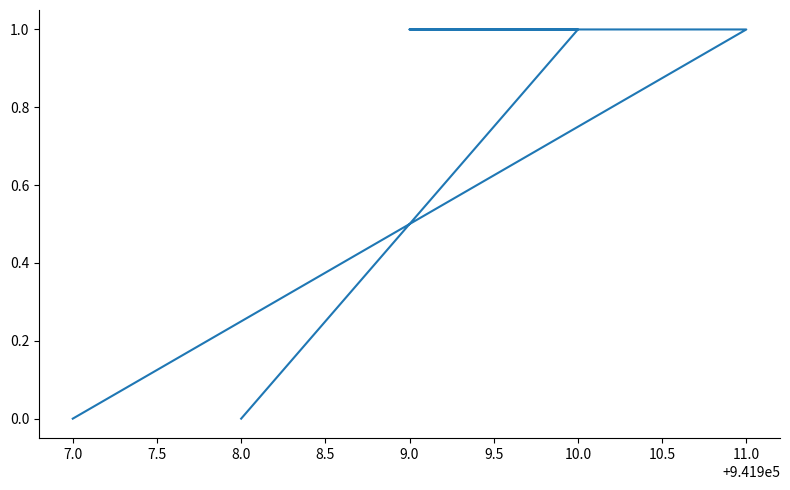

True or false: the data has more than 1 interior local peaks.

False